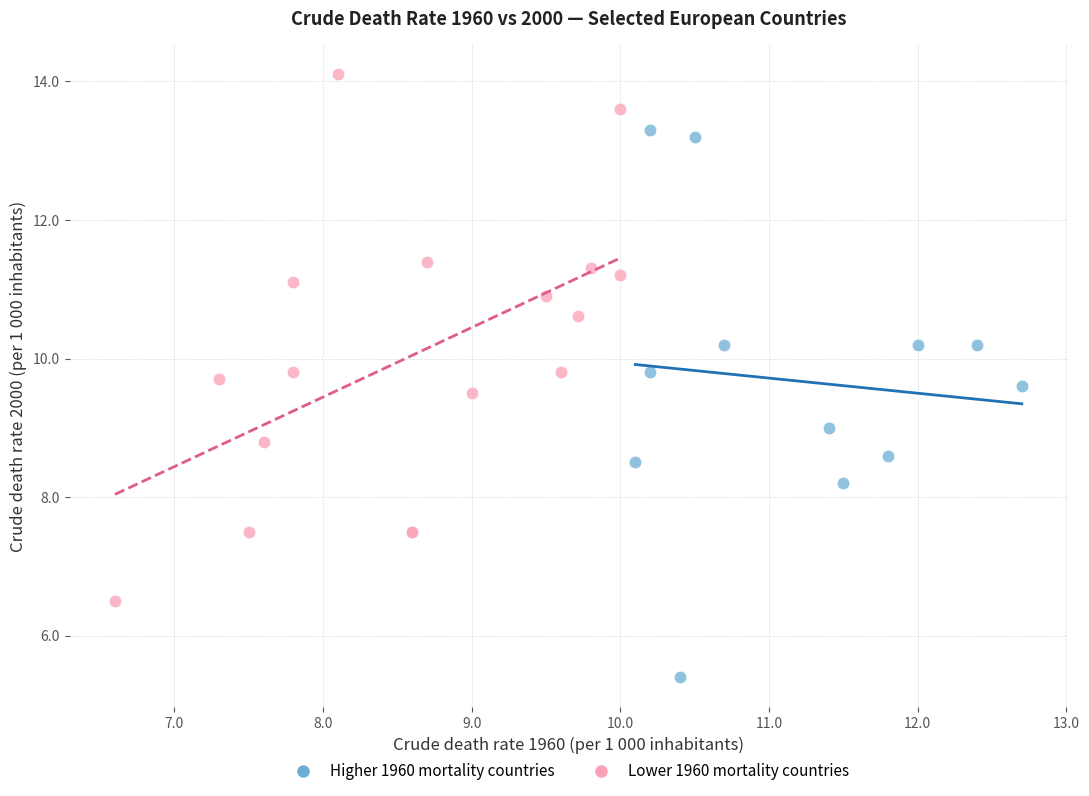

Which series contains the lowest Y value?

Higher 1960 mortality countries